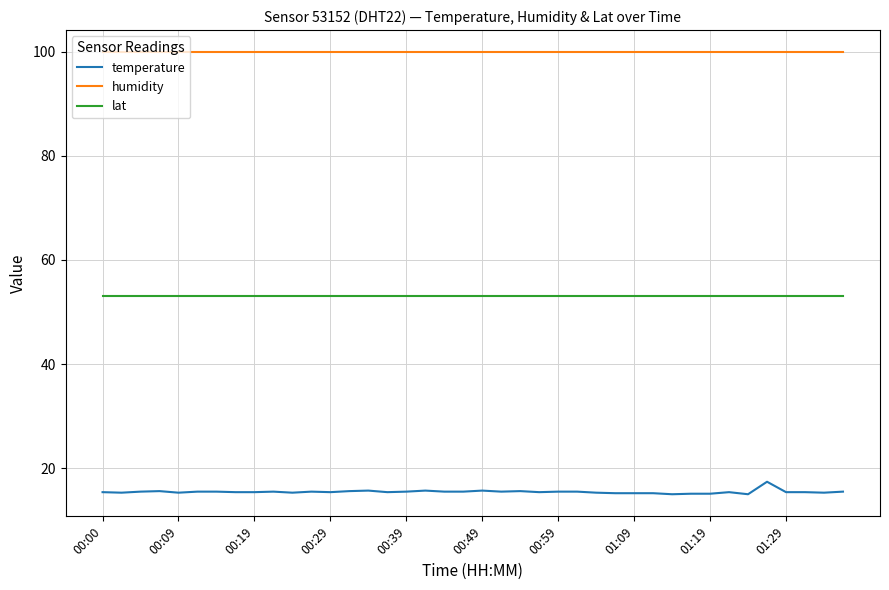

True or false: humidity and temperature cross at least once.

False